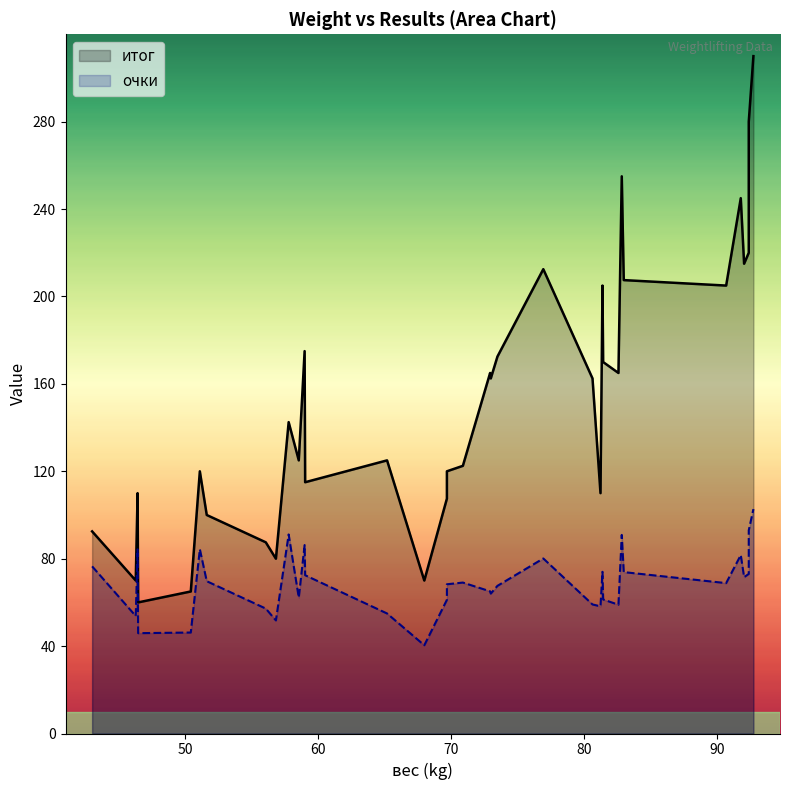

Which has a higher value, 46.3 or 92.75?

92.75